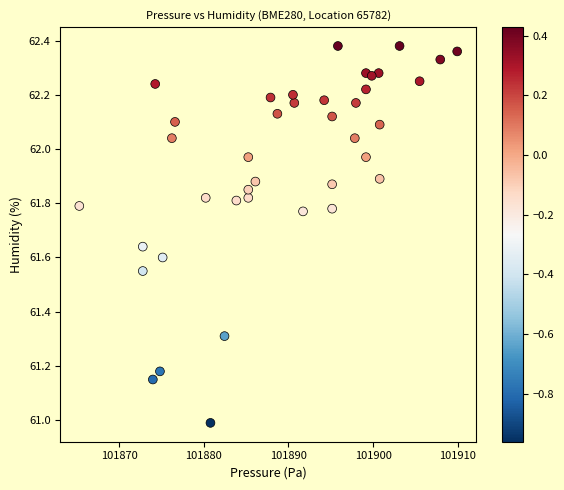

What is the range of X values (max minus min)?

44.7